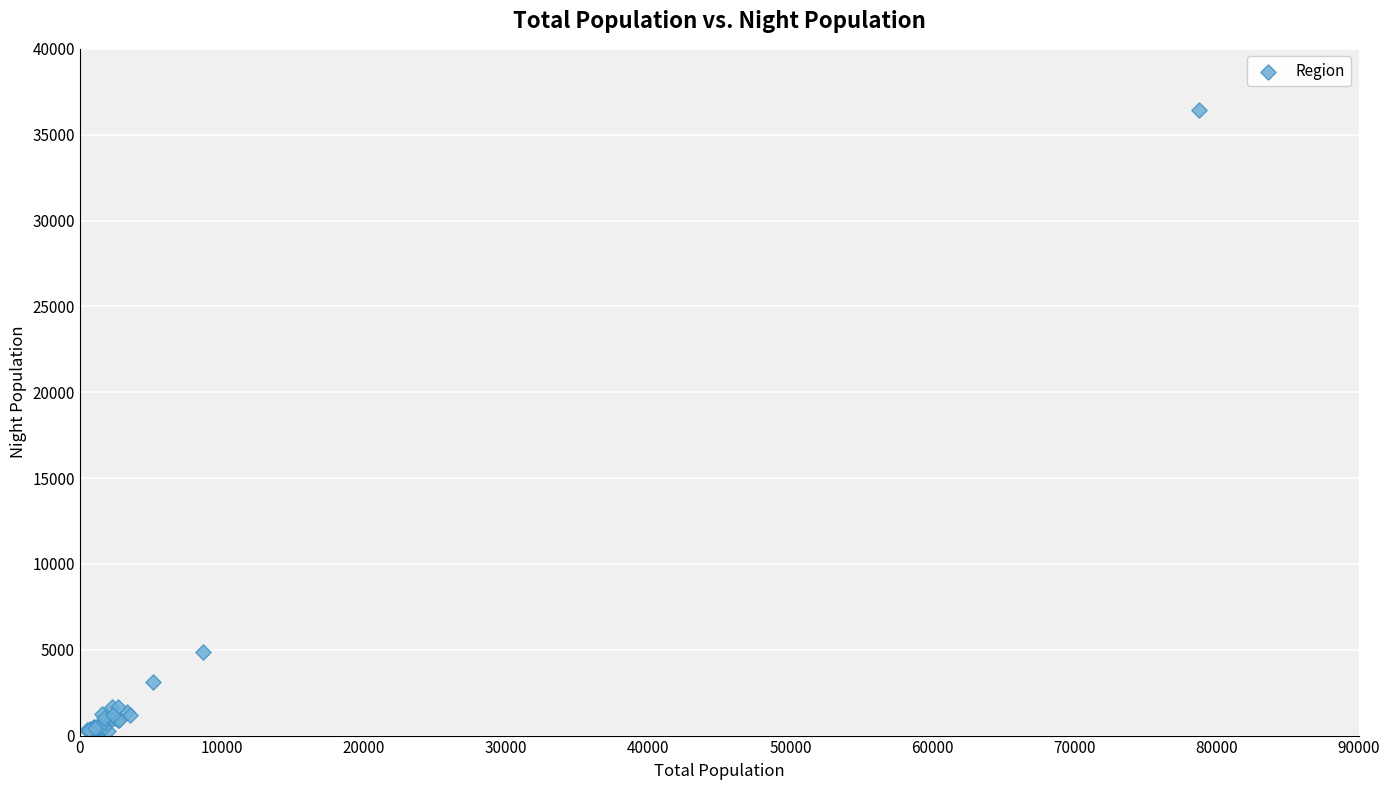

What Y value in the scatter plot is closest to 18290?

4890